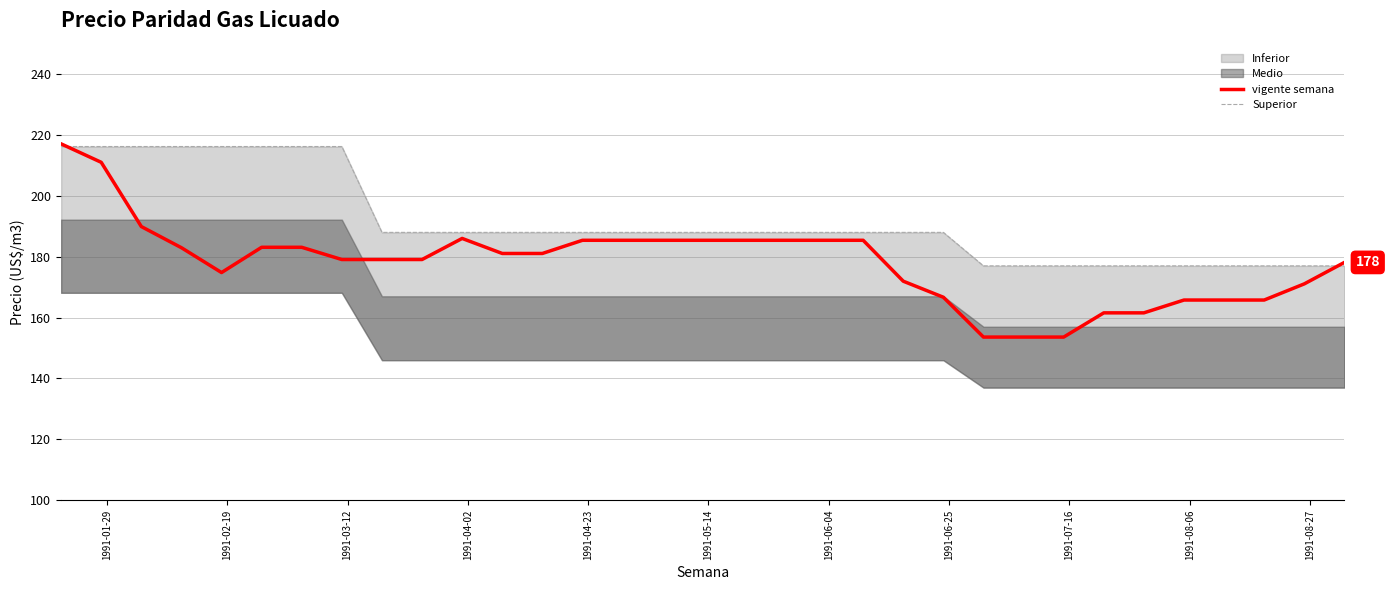

Reading right to left, transcribe all the data shown in this chart.

vigente semana: 178.1	171.1	165.8	165.8	165.8	161.6	161.6	153.6	153.6	153.6	166.7	172.0	185.4	185.4	185.4	185.4	185.4	185.4	185.4	185.4	181.1	181.1	186.0	179.1	179.1	179.1	183.1	183.1	174.8	183.0	189.9	211.0	217.1
Superior: 177.0	177.0	177.0	177.0	177.0	177.0	177.0	177.0	177.0	177.0	188.0	188.0	188.0	188.0	188.0	188.0	188.0	188.0	188.0	188.0	188.0	188.0	188.0	188.0	188.0	216.2	216.2	216.2	216.2	216.2	216.2	216.2	216.2